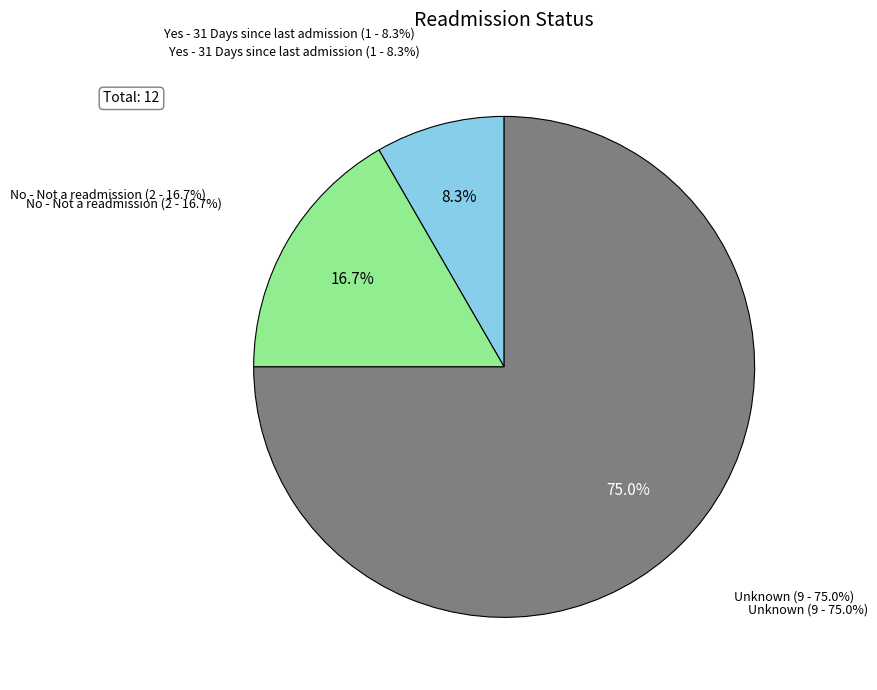

Which category accounts for the majority?

Unknown